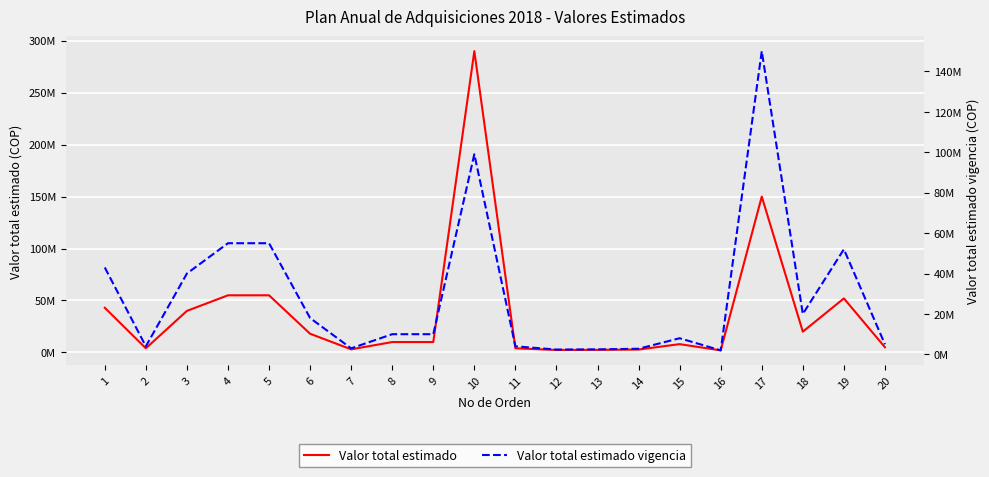

In Valor total estimado, how many points are lower than both neighbors (excluding endpoints)?

5